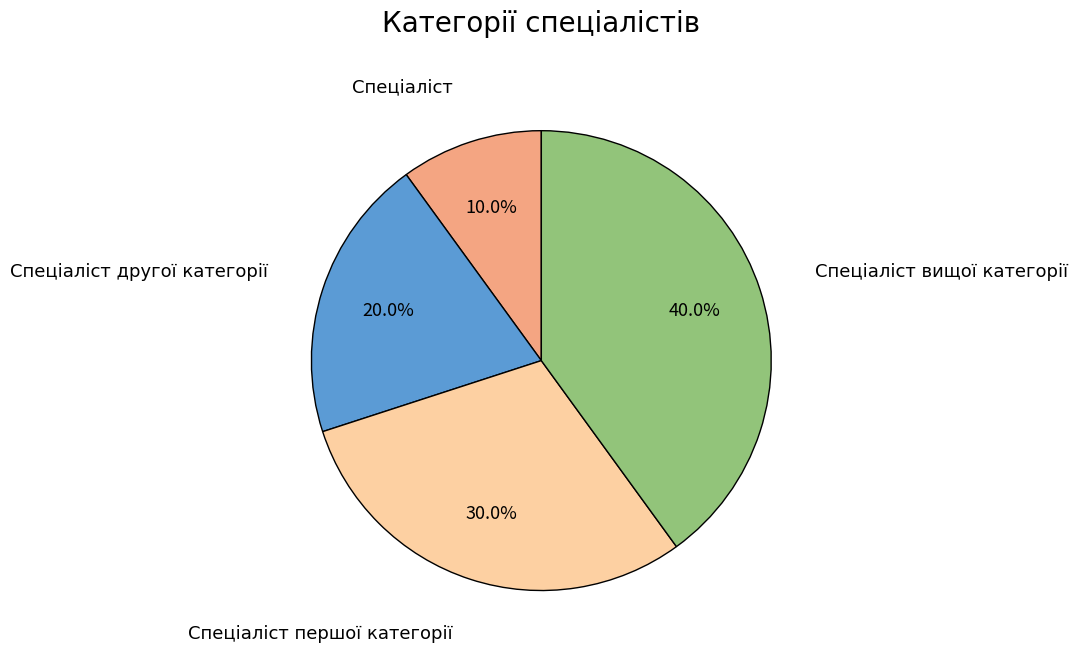

Is there any slice that represents more than half of the pie?

No